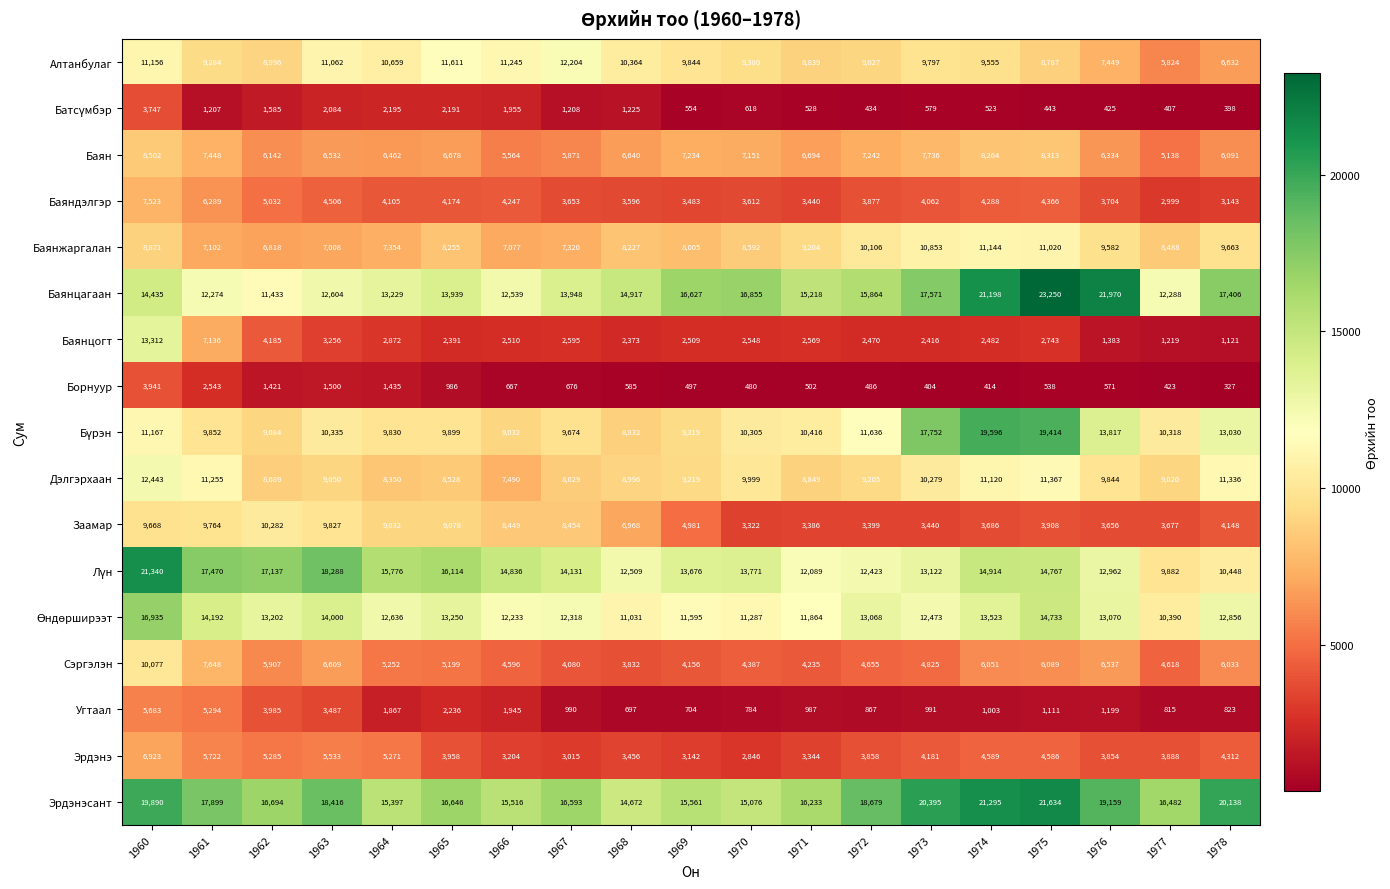

How many data points in Баянжаргалан are less than 8488?

9